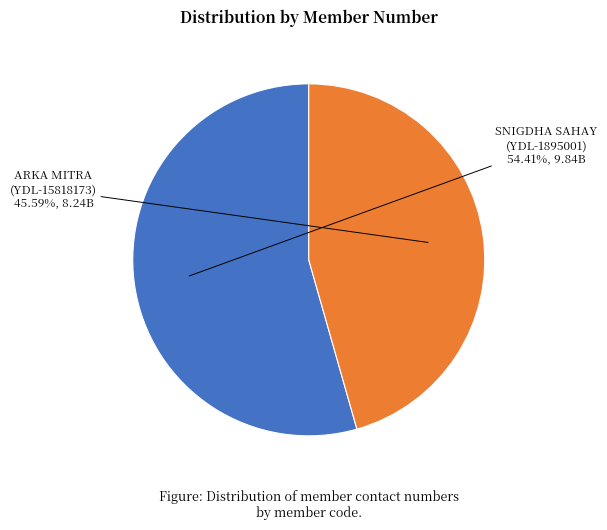

Is there any slice that represents more than half of the pie?

Yes